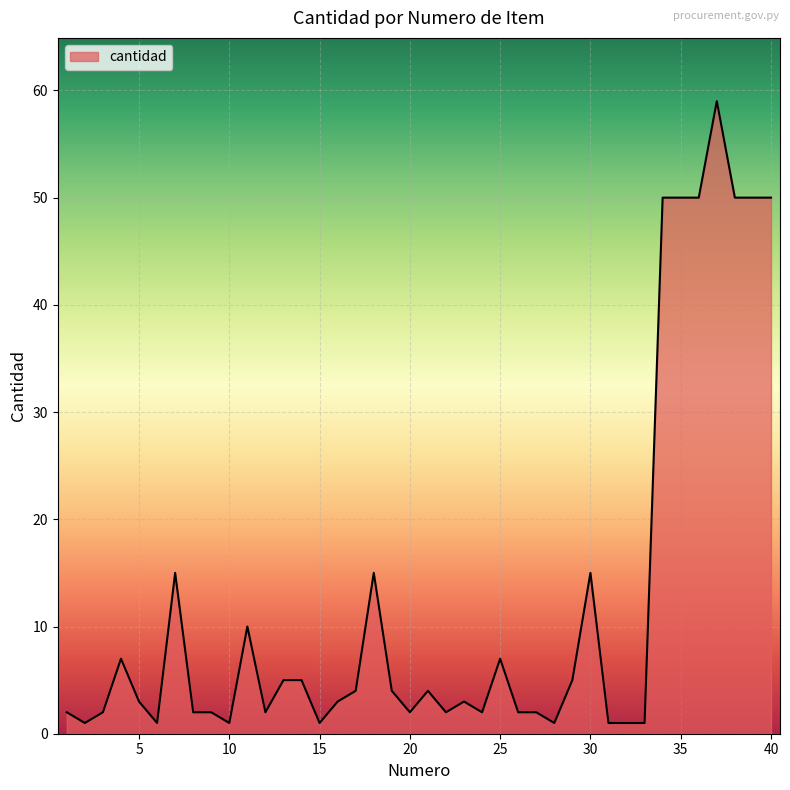

What is the difference between the maximum and minimum values?

58